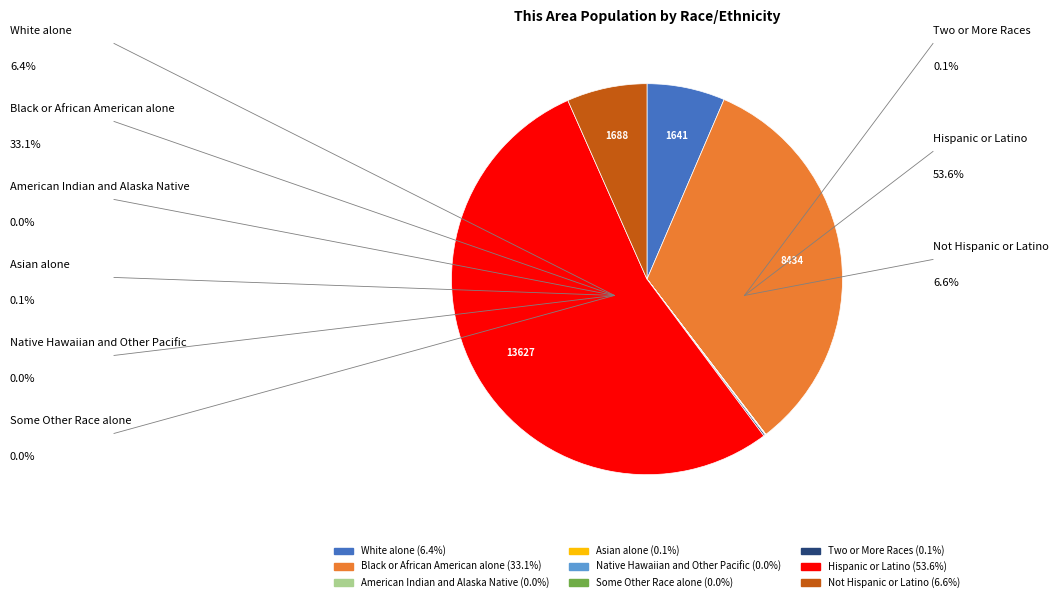

Combined, do White alone and Not Hispanic or Latino account for over 50%?

No